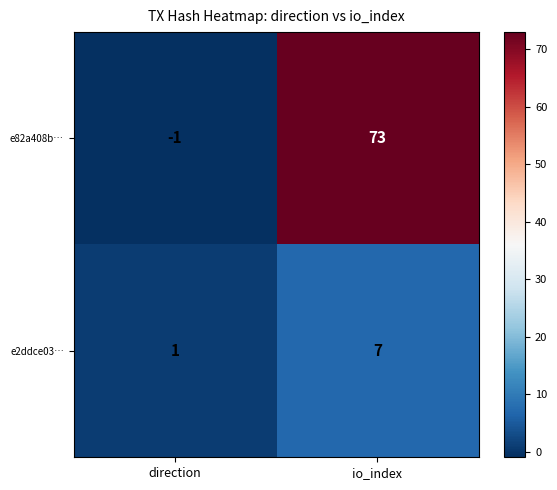

List the series in order of their overall mean, highest first.

e82a408b…, e2ddce03…